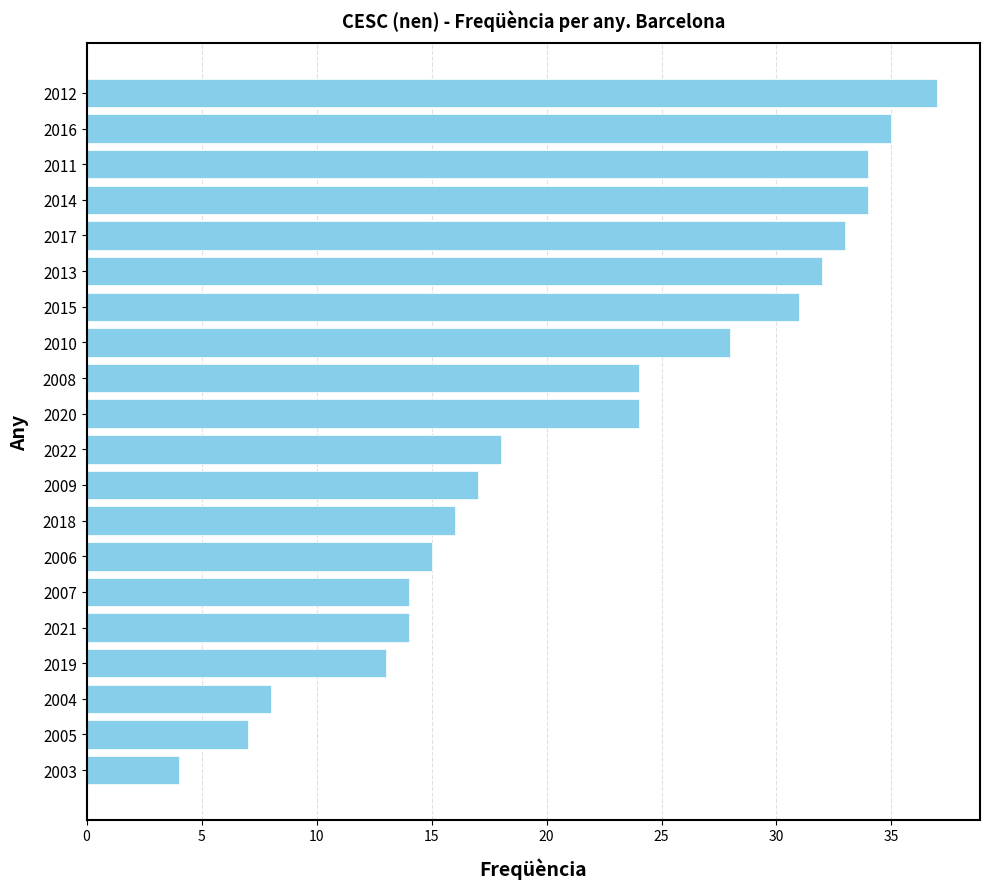

What is the ratio of the value at 2014 to the value at 2012?

0.9